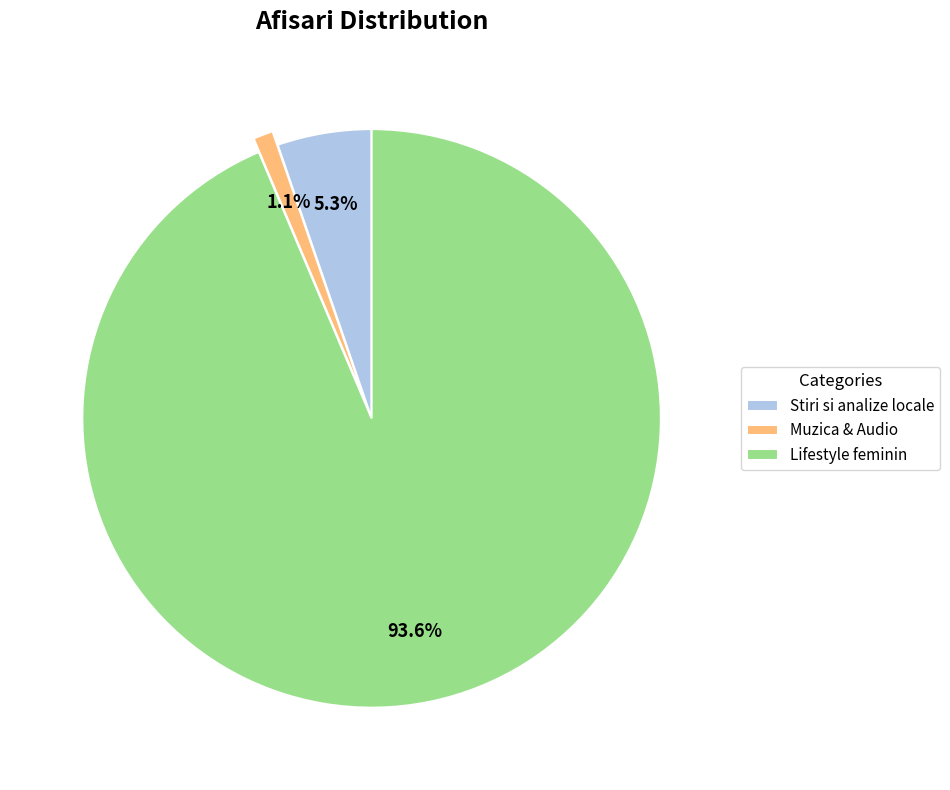

Which category has the biggest portion of the pie?

Lifestyle feminin